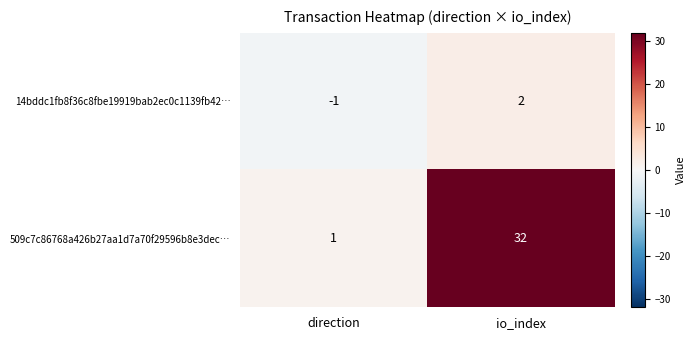

What is the spread (max minus min) of values at io_index?

30